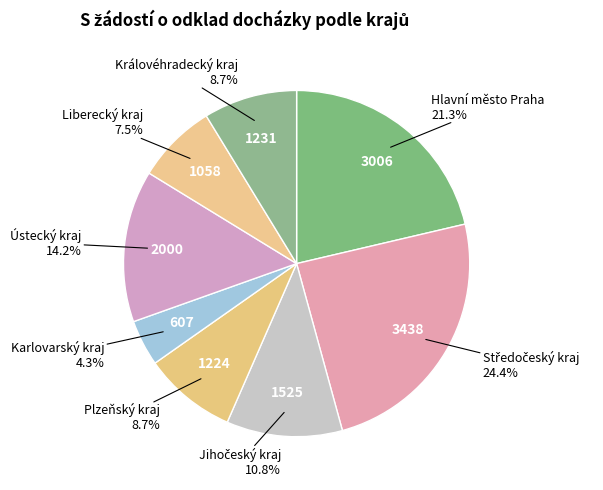

Does any single category account for the majority?

No